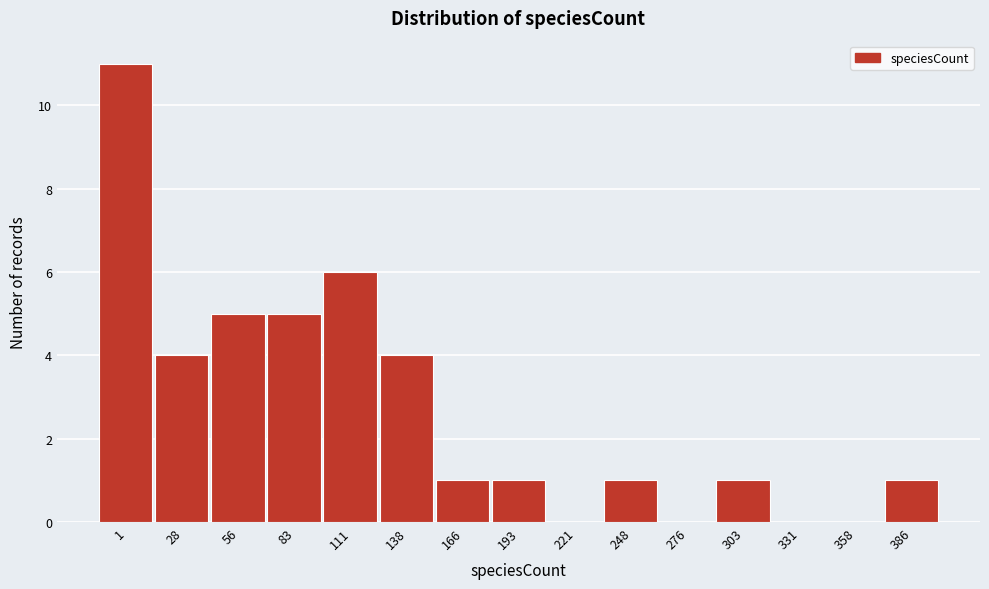

Reading left to right, list all the values displayed in this chart.

1=11	28=4	56=5	83=5	111=6	138=4	166=1	193=1	221=0	248=1	276=0	303=1	331=0	358=0	386=1